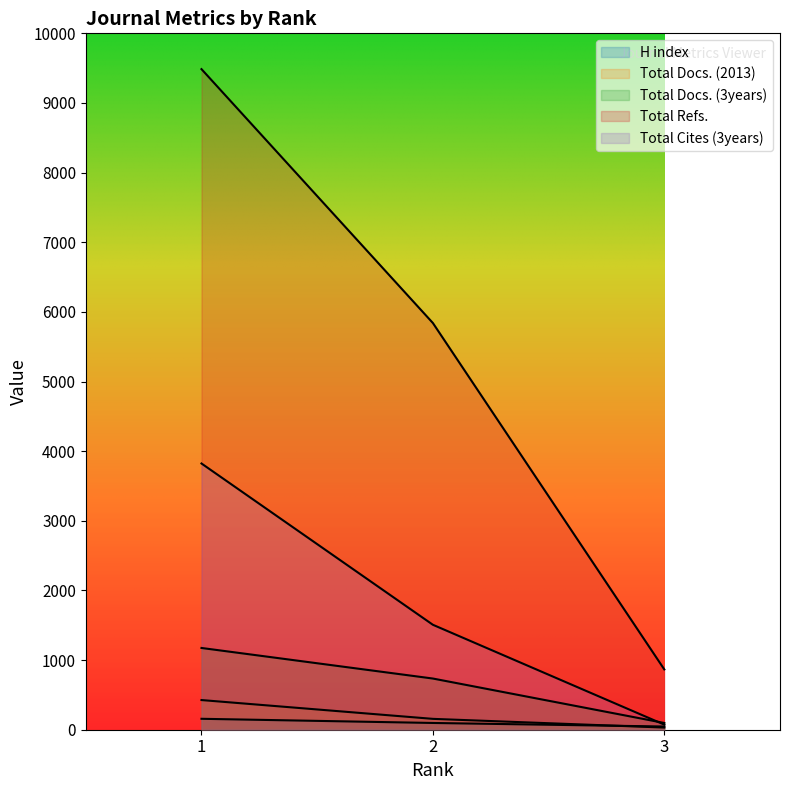

The value of Total Refs. at 1 is 9486. True or false?

True